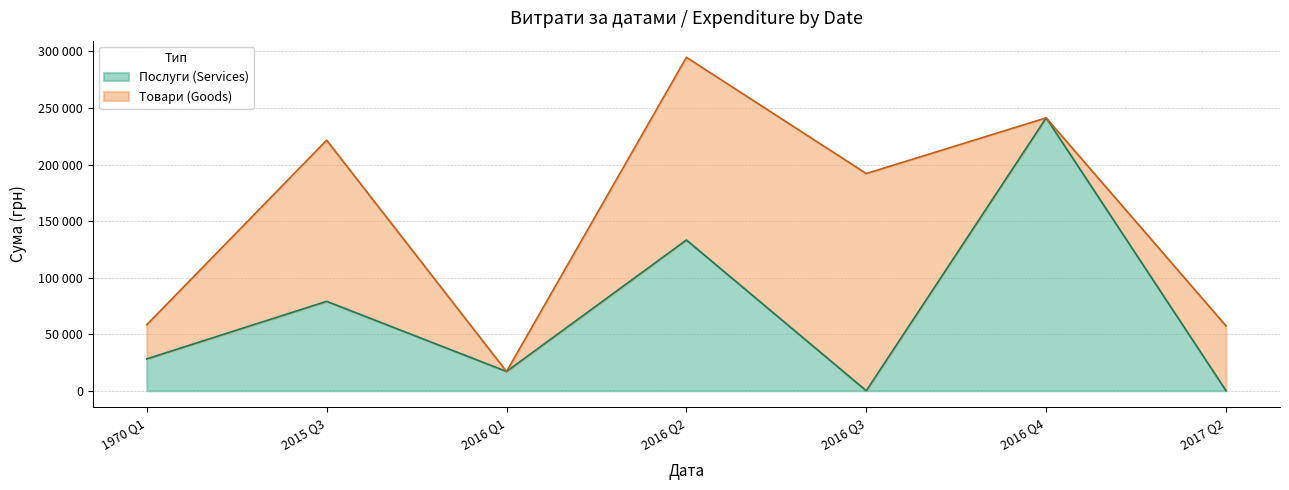

Rank the series by their average value, from lowest to highest.

Послуги (Services), Товари (Goods)